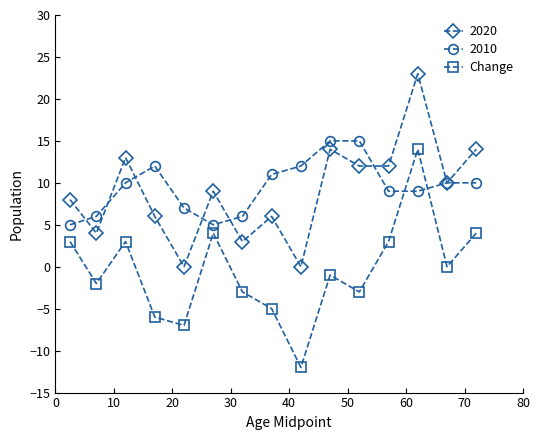

What is the value of the Change point at the 7th from the left?

-3